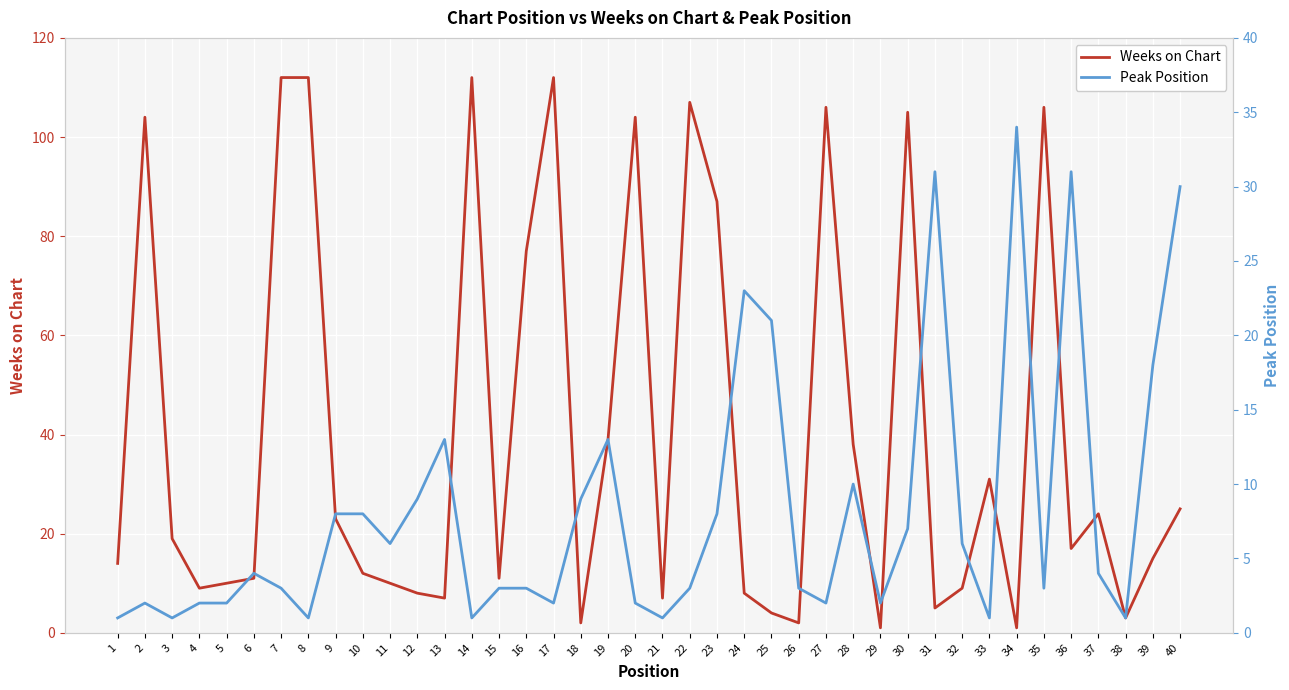

At which category is the sum across all series the highest?

7